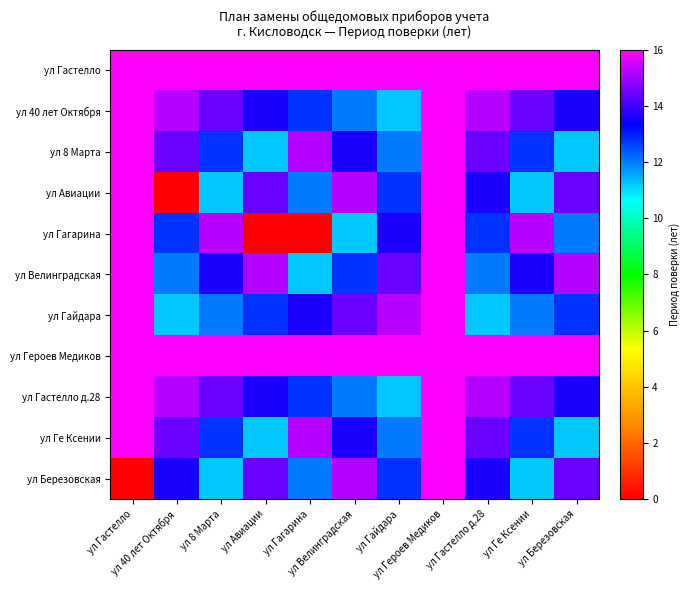

Between ул Гастелло and ул Березовская, which is larger?

ул Гастелло